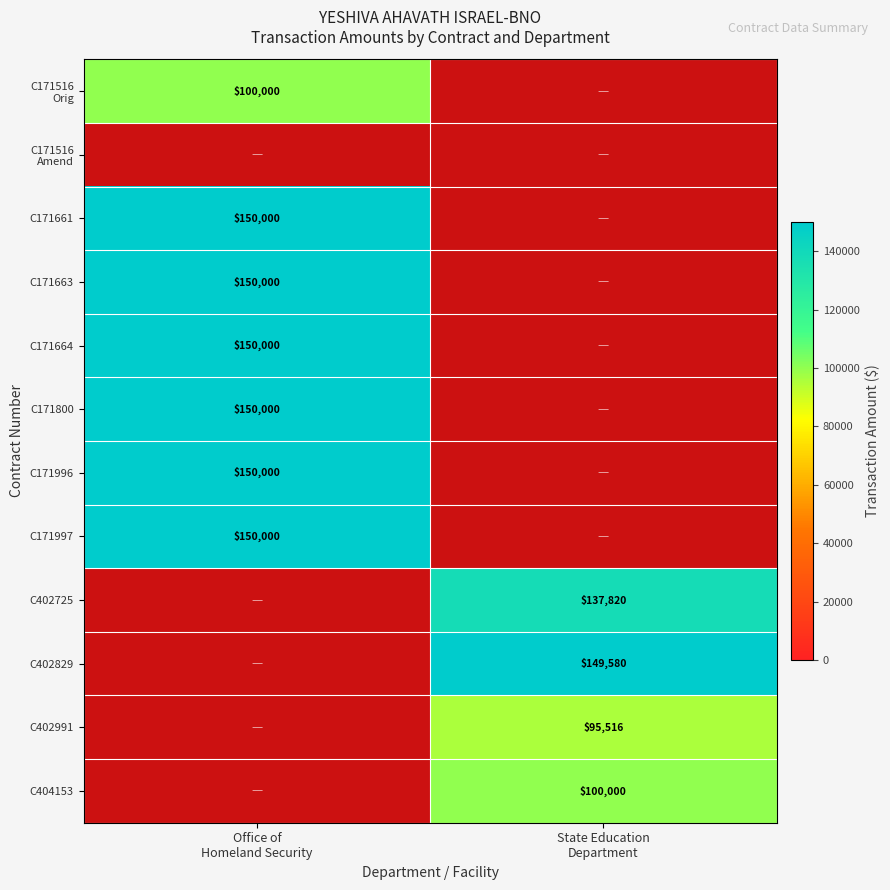

The value of C171997 at Office of Homeland Security is 207794.4. True or false?

False